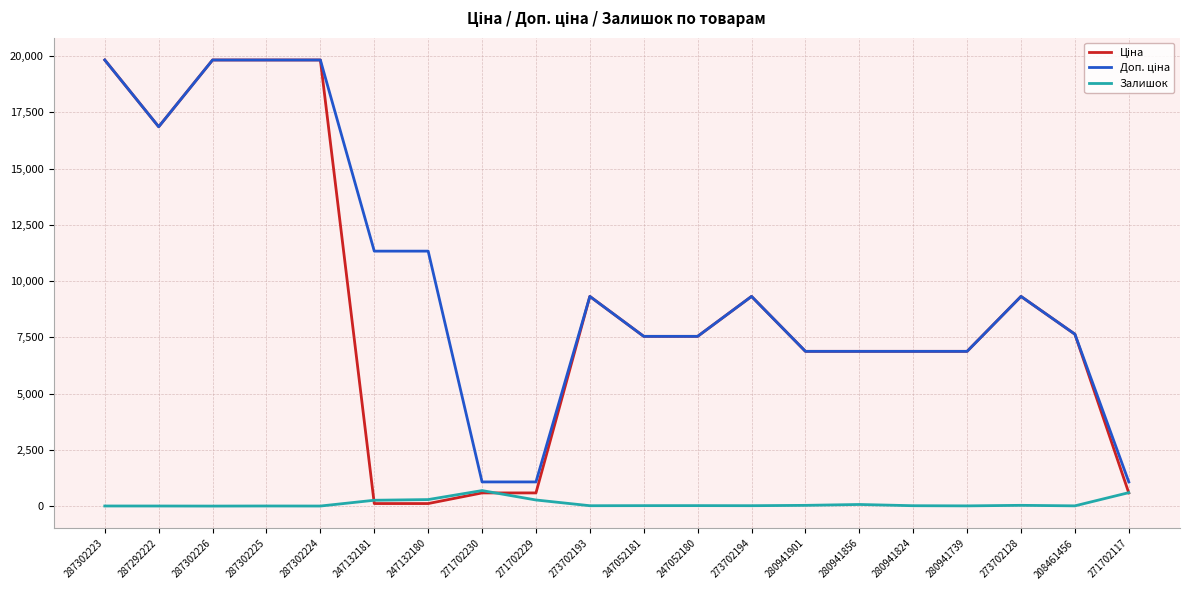

What position from the right is 271702230?

13